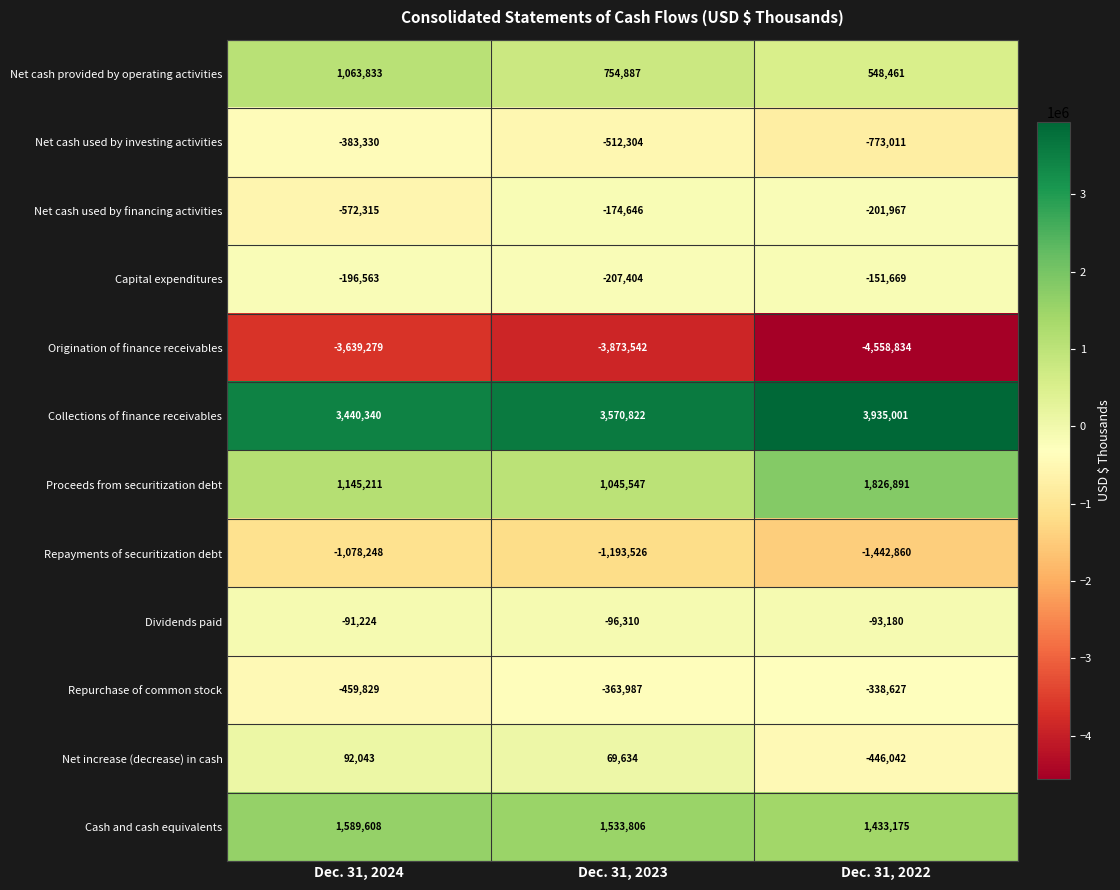

At Dec. 31, 2022, list the series in order from largest to smallest.

Collections of finance receivables, Proceeds from securitization debt, Cash and cash equivalents, Net cash provided by operating activities, Dividends paid, Capital expenditures, Net cash used by financing activities, Repurchase of common stock, Net increase (decrease) in cash, Net cash used by investing activities, Repayments of securitization debt, Origination of finance receivables